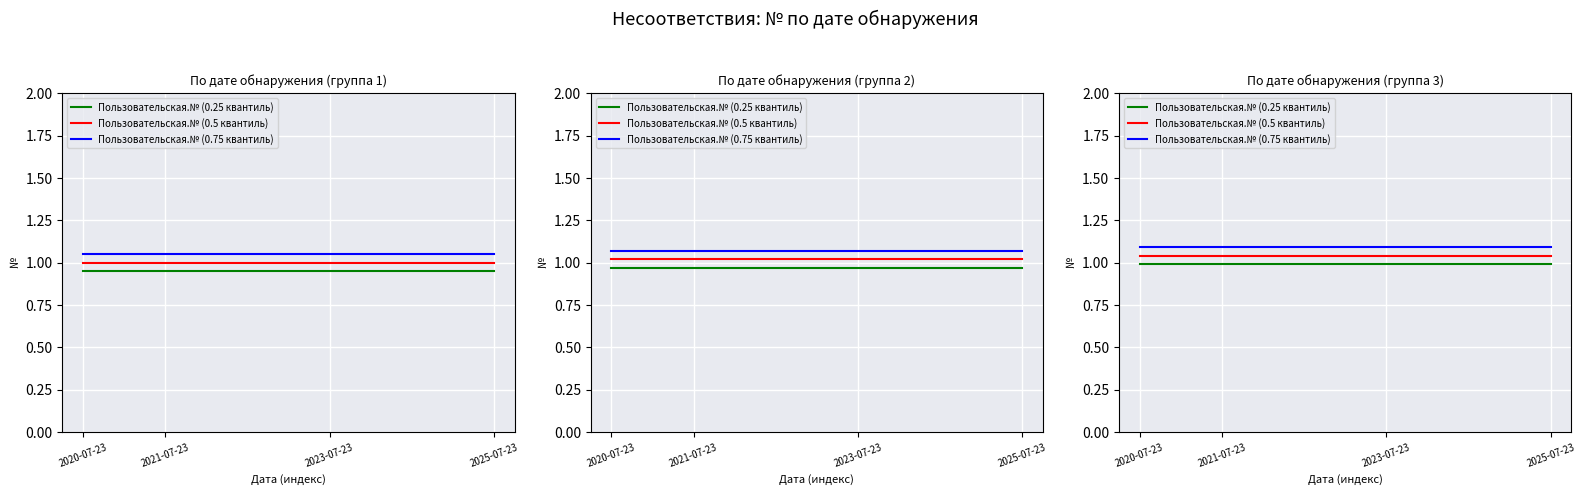

Reading left to right, extract all data points from this chart.

Пользовательская.№ (0.25 квантиль): 1.0	1.0	1.0	1.0
Пользовательская.№ (0.5 квантиль): 1.0	1.0	1.0	1.0
Пользовательская.№ (0.75 квантиль): 1.1	1.1	1.1	1.1